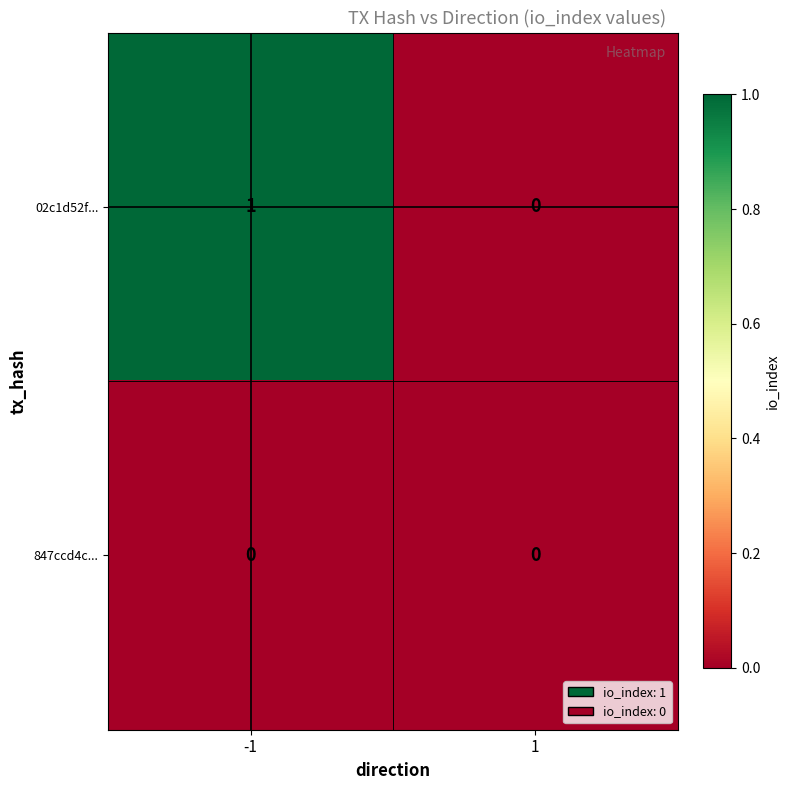

How many categories are shown in the chart?

2